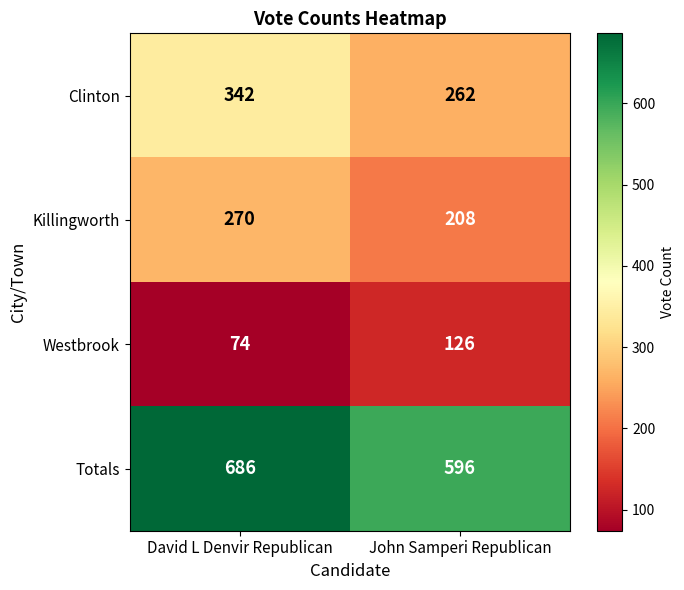

What value does the Killingworth series have at John Samperi Republican, to the nearest 10?

210